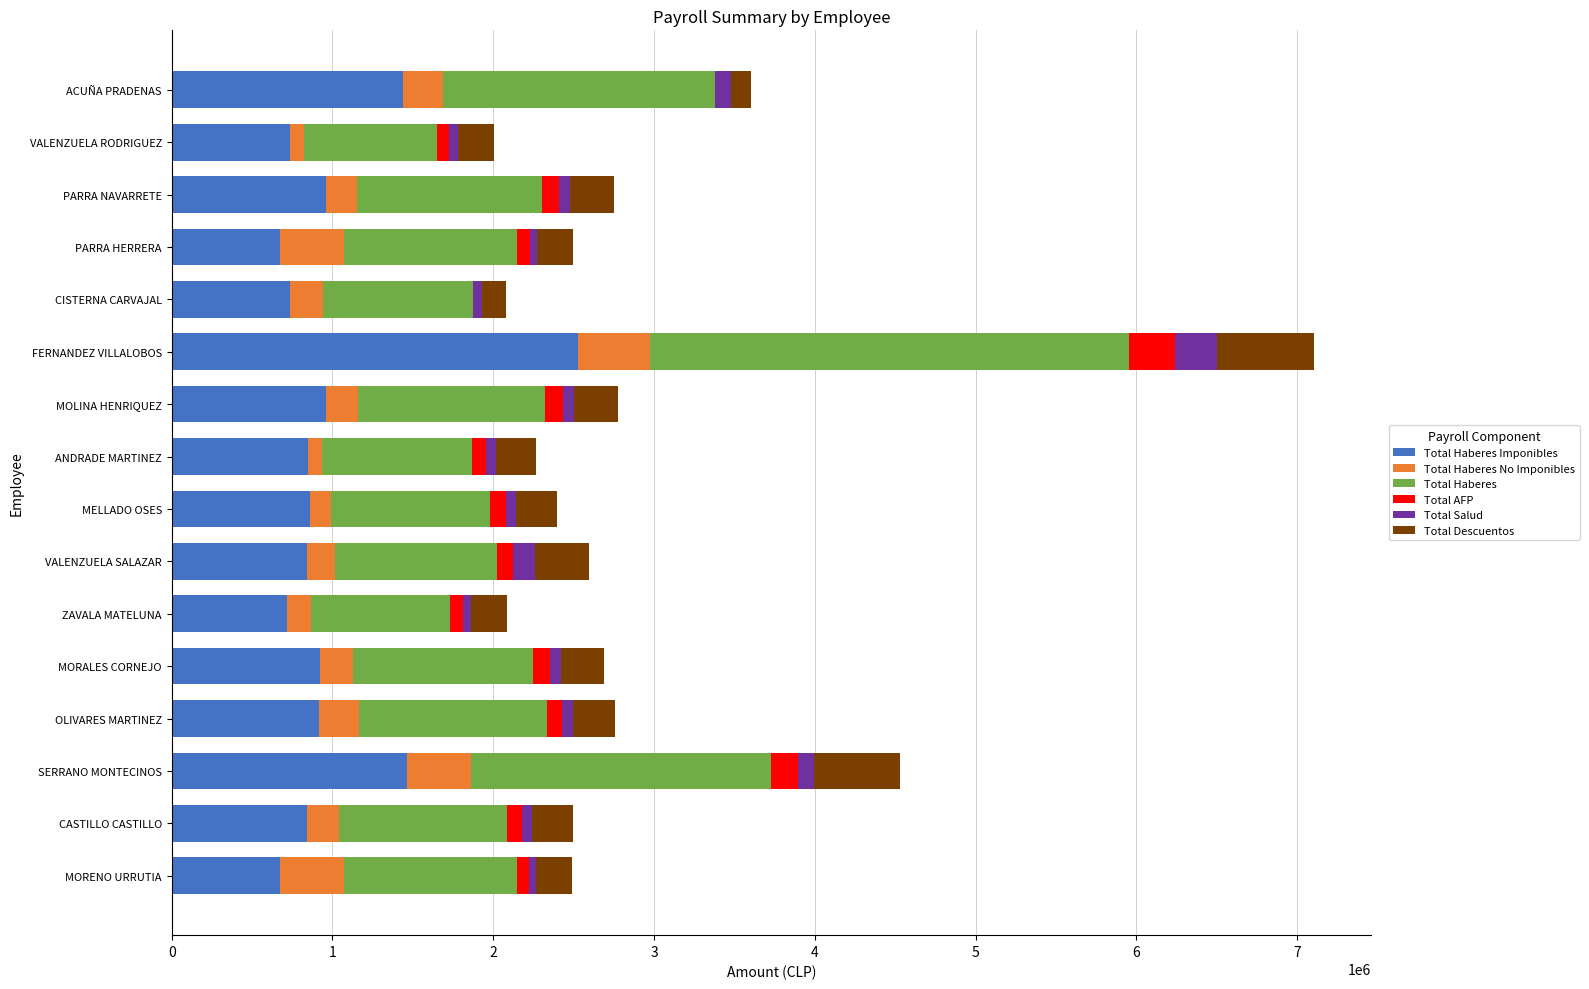

At which category is the sum across all series the highest?

FERNANDEZ VILLALOBOS